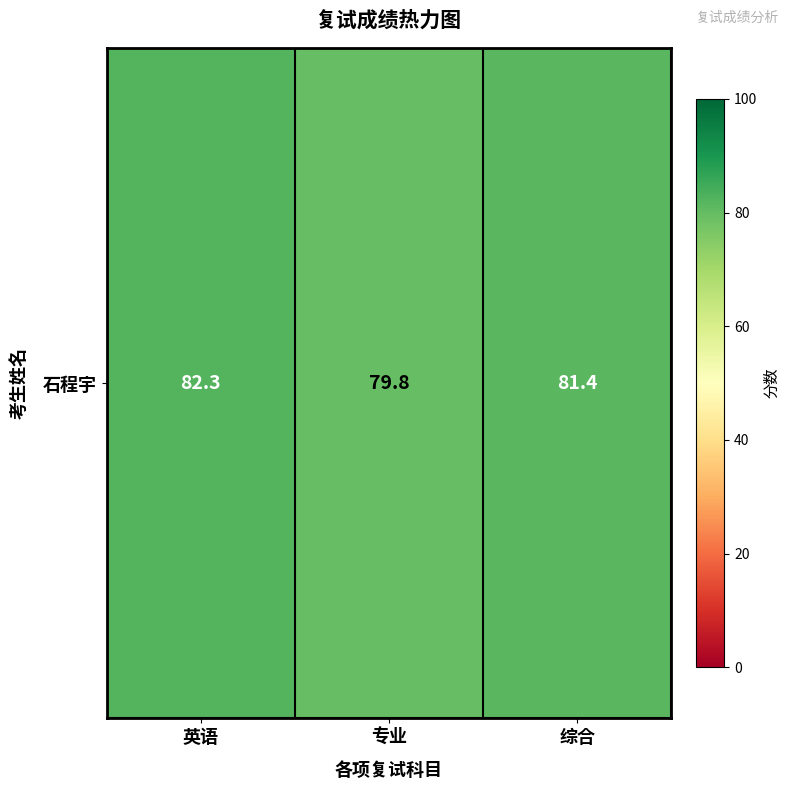

Rank the categories by value from highest to lowest.

英语, 综合, 专业